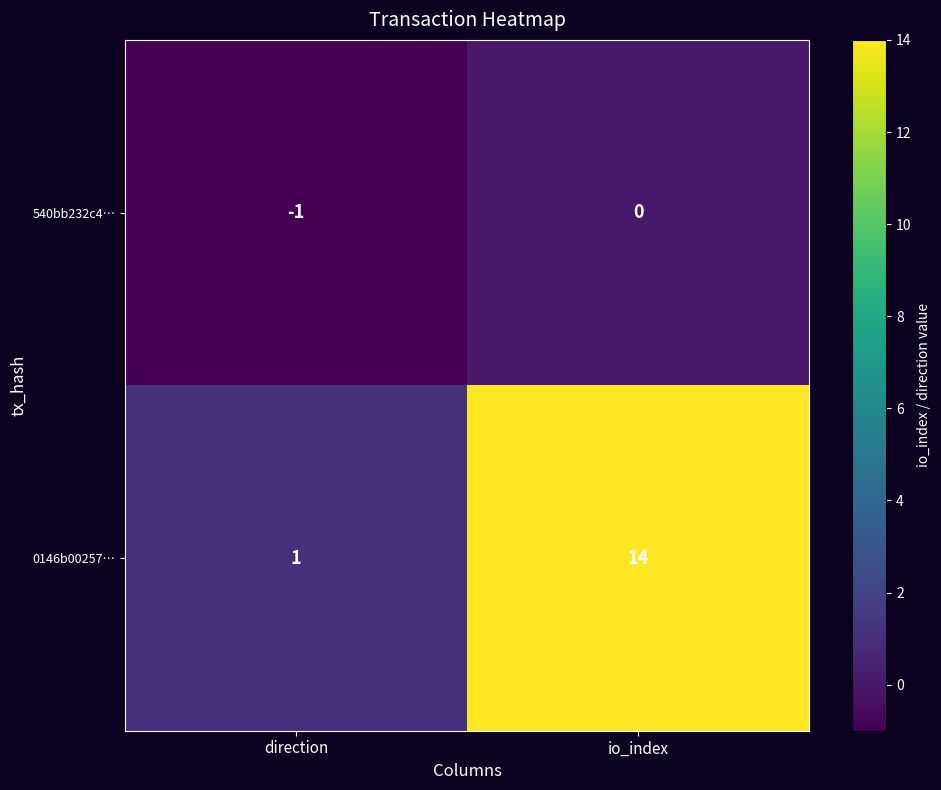

True or false: 540bb232c4… has a value of -1 at io_index.

False